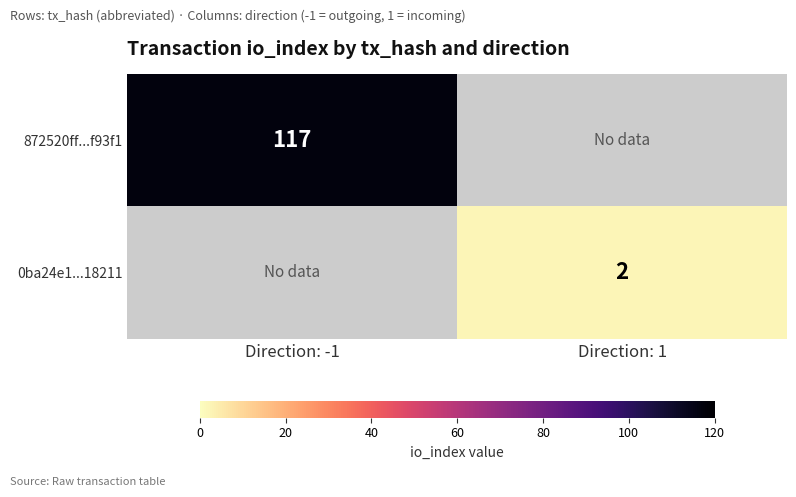

Is it true that 872520ff...f93f1 equals 49 at Direction: -1?

False